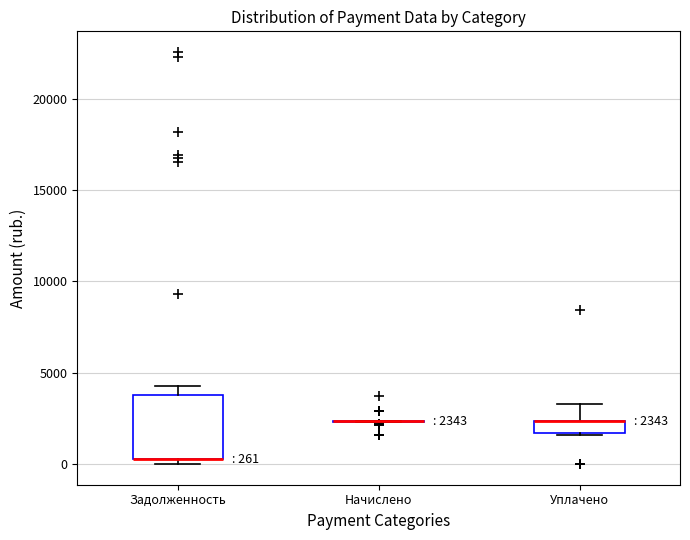

Which box is the tallest, from its lower edge to its upper edge?

Задолженность